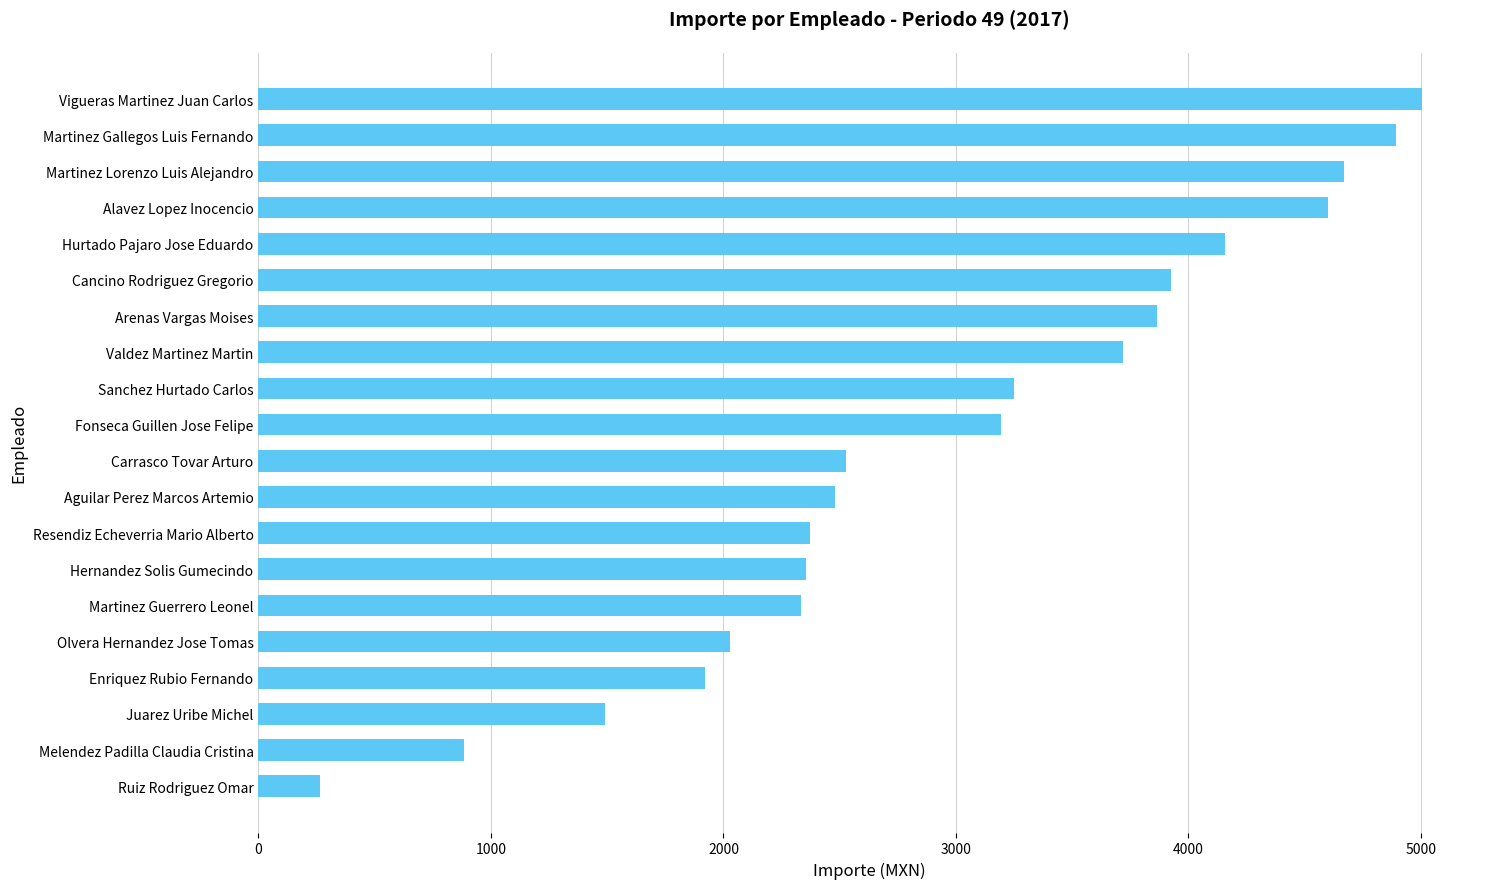

What is the change in value from Ruiz Rodriguez Omar to Arenas Vargas Moises?

+3600.6